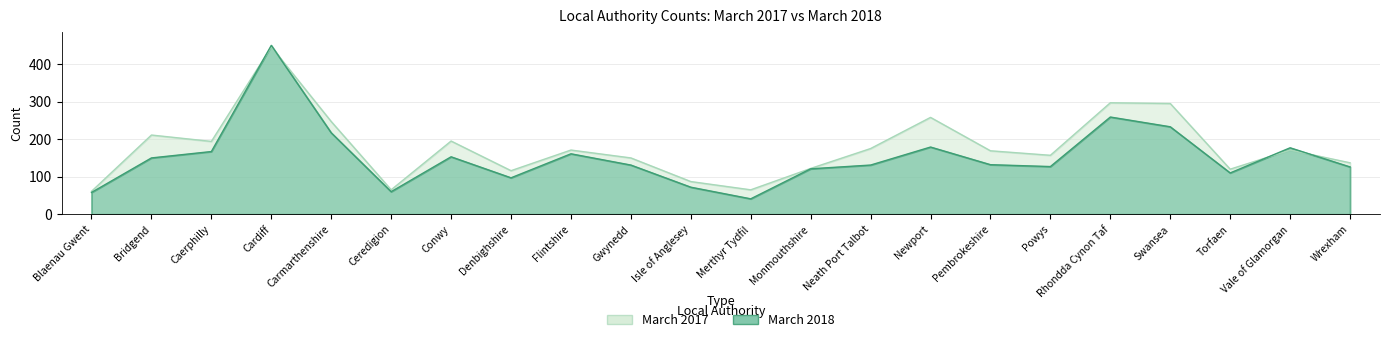

Count the number of data series in this chart.

2